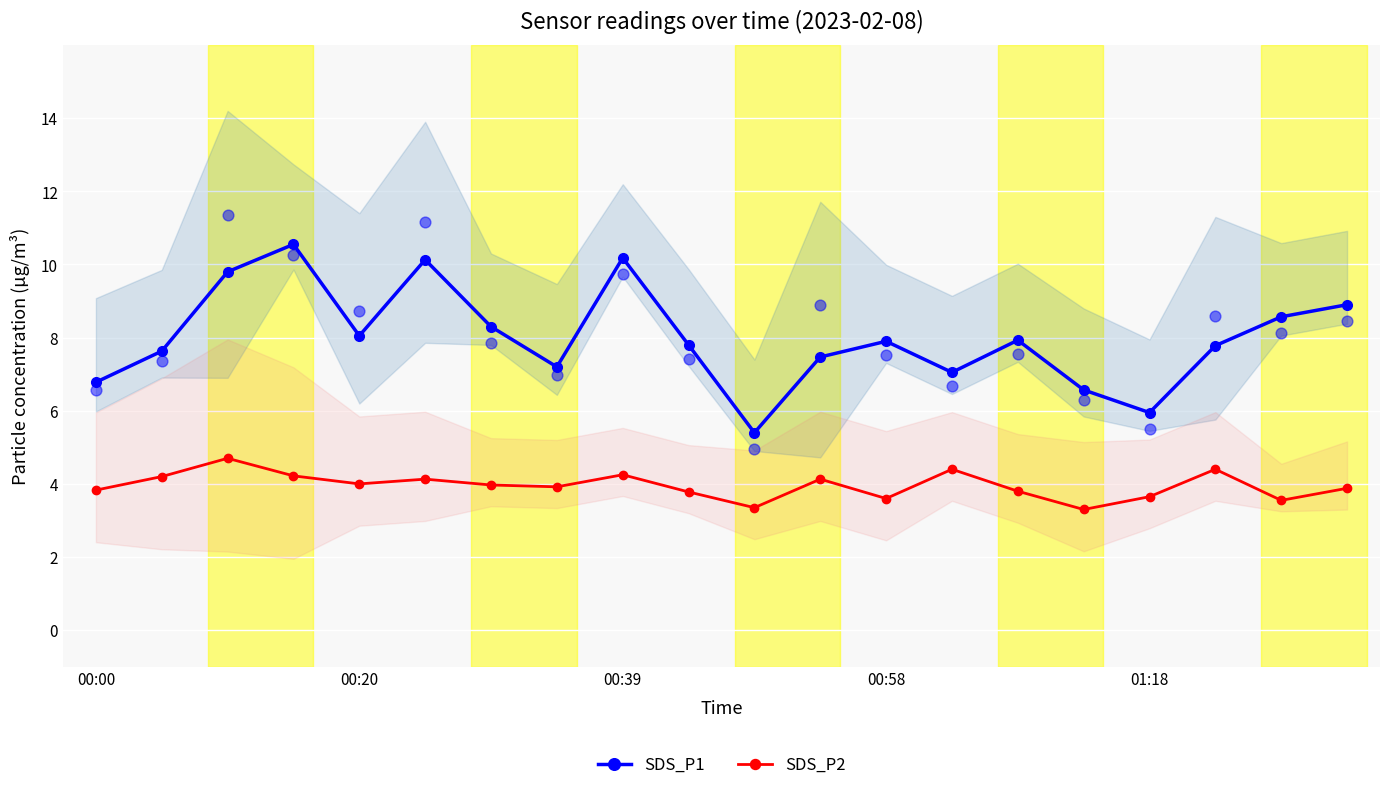

Which series has the largest total across all categories?

SDS_P1